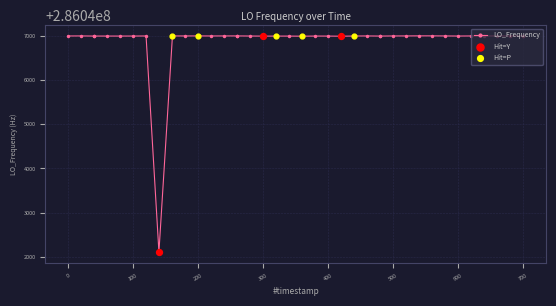

True or false: there are more than 0 points higher than both neighbors.

True